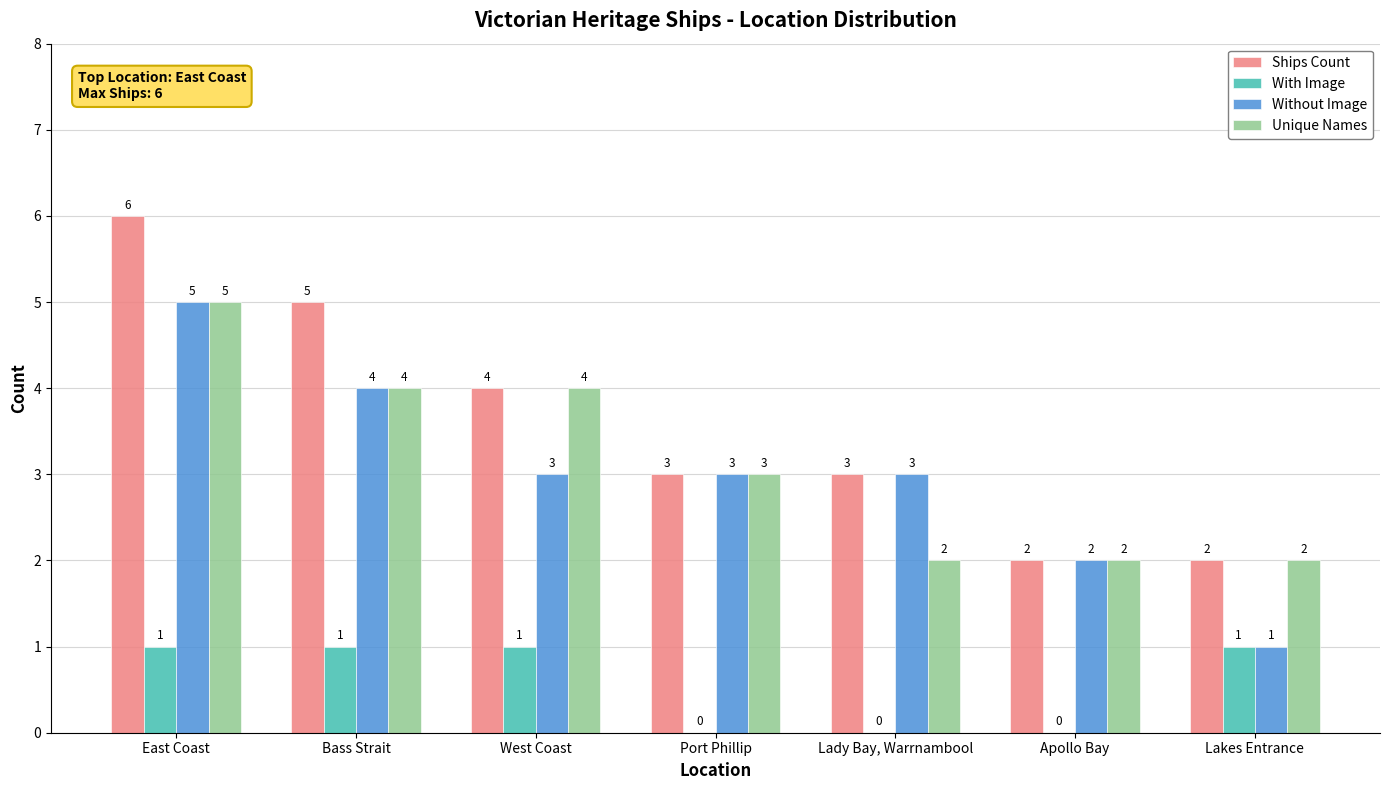

Which series changed the most between Bass Strait and Port Phillip?

Ships Count